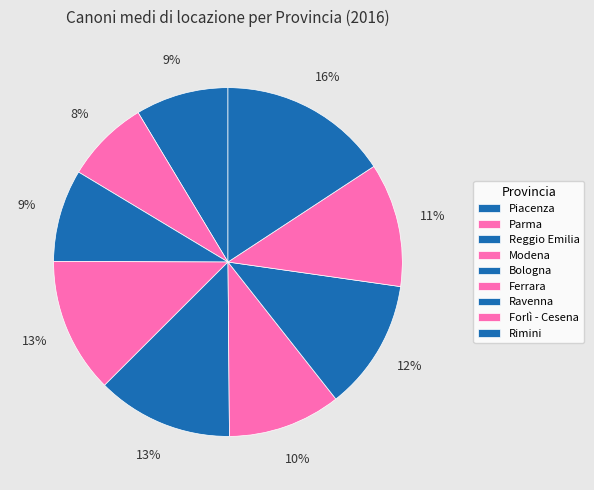

What portion of the pie excludes Ferrara?

89.5%